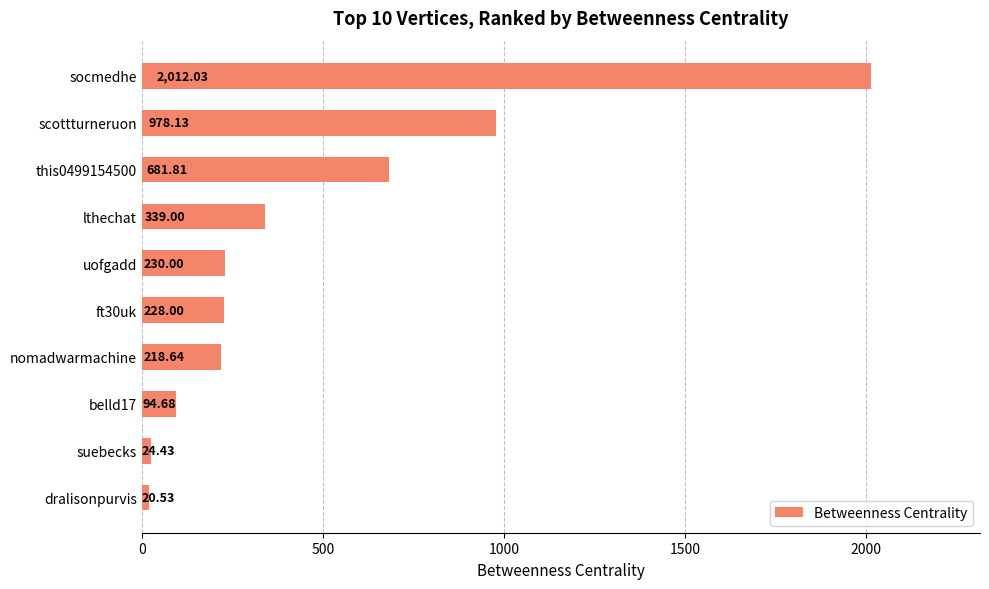

Rank the categories by value from lowest to highest.

dralisonpurvis, suebecks, belld17, nomadwarmachine, ft30uk, uofgadd, lthechat, this0499154500, scottturneruon, socmedhe